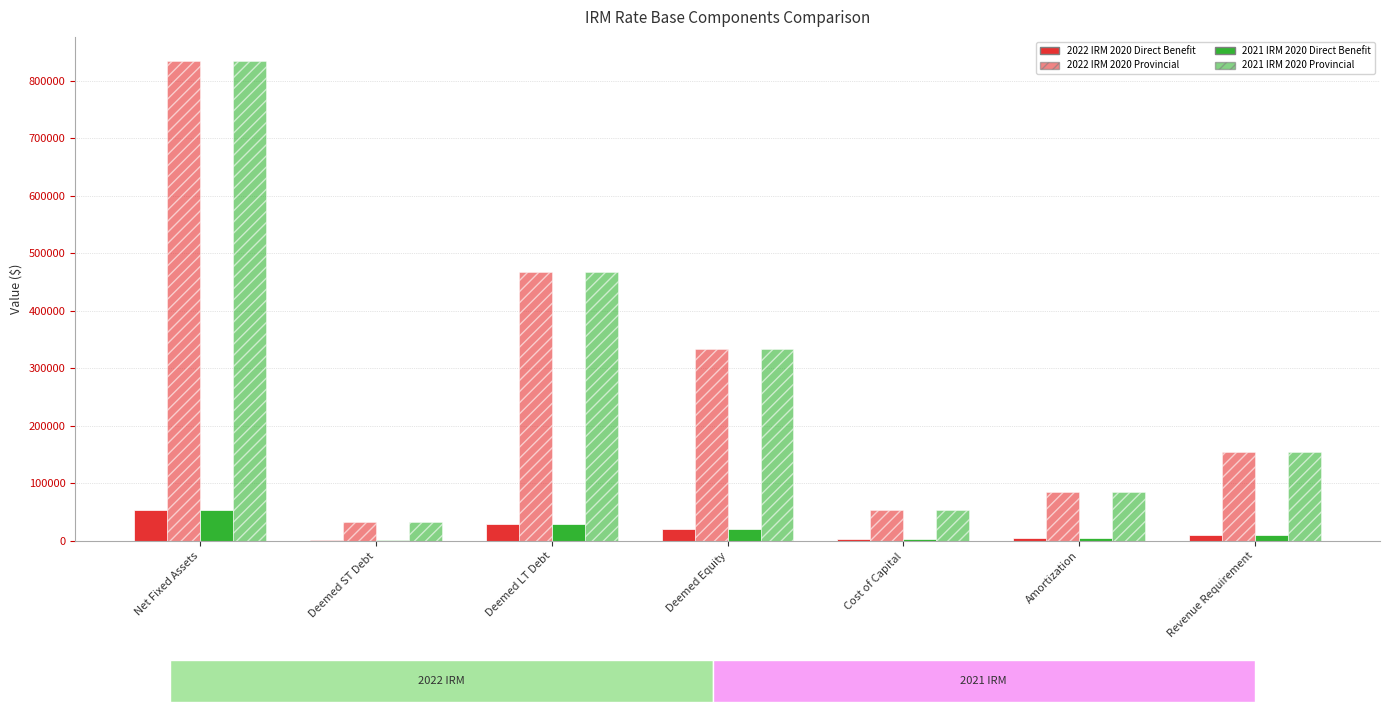

Does the chart contain stacked bars?

No